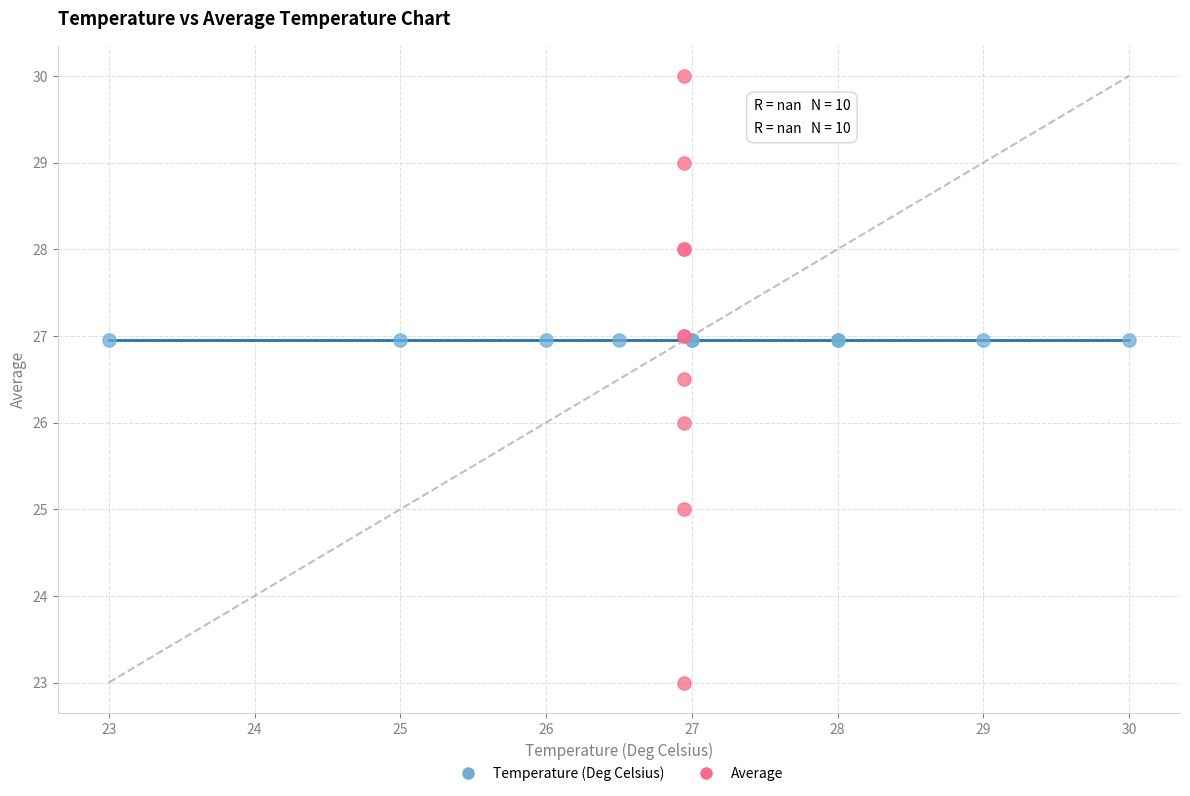

Which series contains the highest Y value?

Average